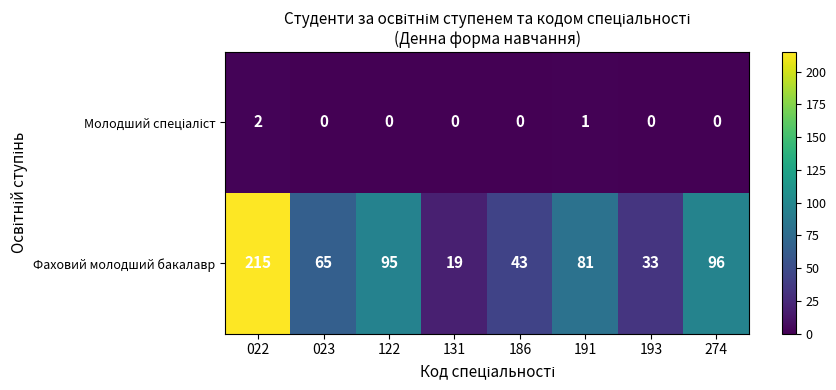

Read the Фаховий молодший бакалавр value at 023.

65